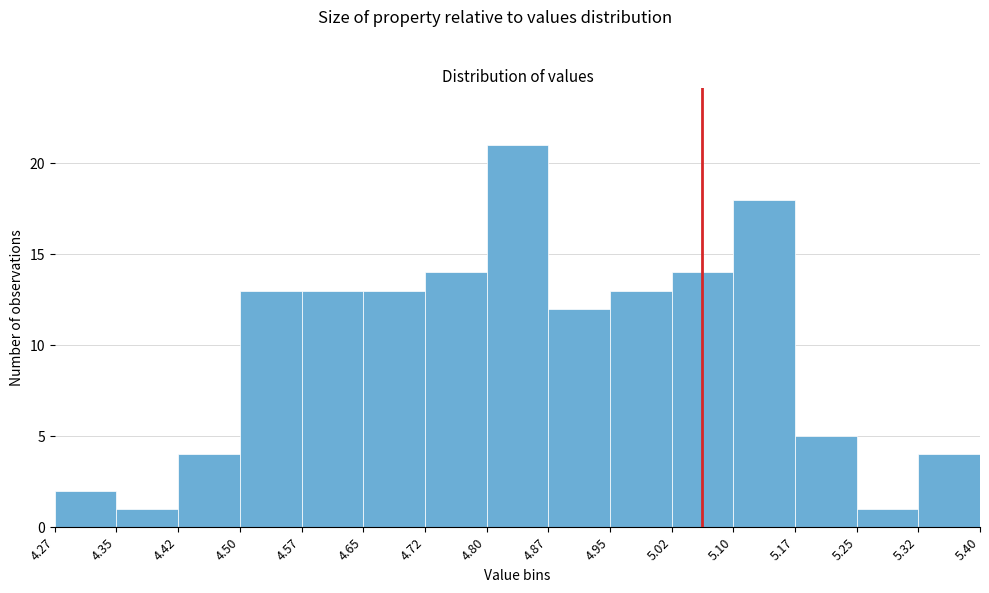

Reading left to right, transcribe this chart: for each bar, give the range it covers on the x-axis and its height. The values are not printed on the chart, so give them approximately, as read against the axis.

4.27 to 4.35: 2
4.35 to 4.42: 1
4.42 to 4.50: 4
4.50 to 4.57: 13
4.57 to 4.65: 13
4.65 to 4.72: 13
4.72 to 4.80: 14
4.80 to 4.87: 21
4.87 to 4.95: 12
4.95 to 5.02: 13
5.02 to 5.10: 14
5.10 to 5.17: 18
5.17 to 5.25: 5
5.25 to 5.32: 1
5.32 to 5.40: 4